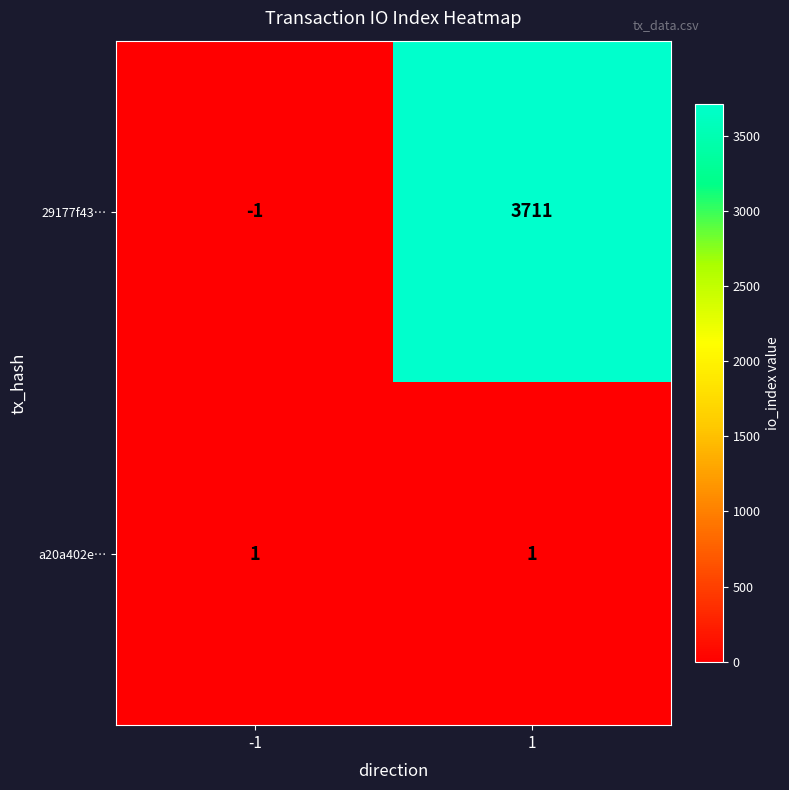

How many series are shown in this chart?

2